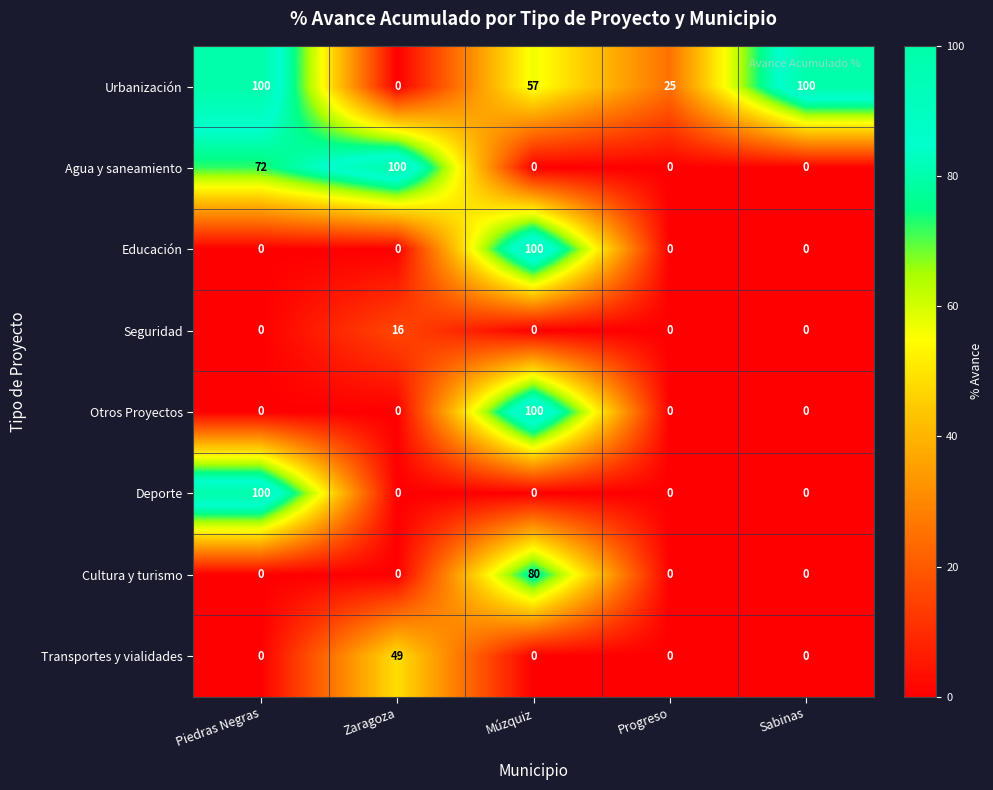

At which category is the sum across all series the highest?

Múzquiz